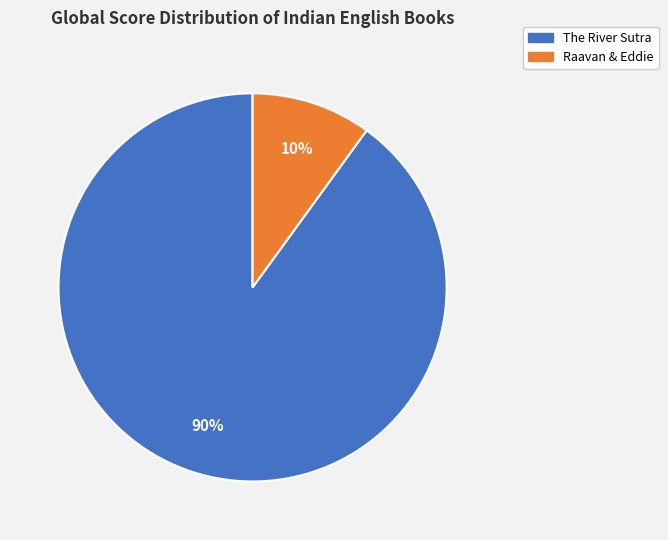

Combined, do Raavan & Eddie and The River Sutra account for over 50%?

Yes